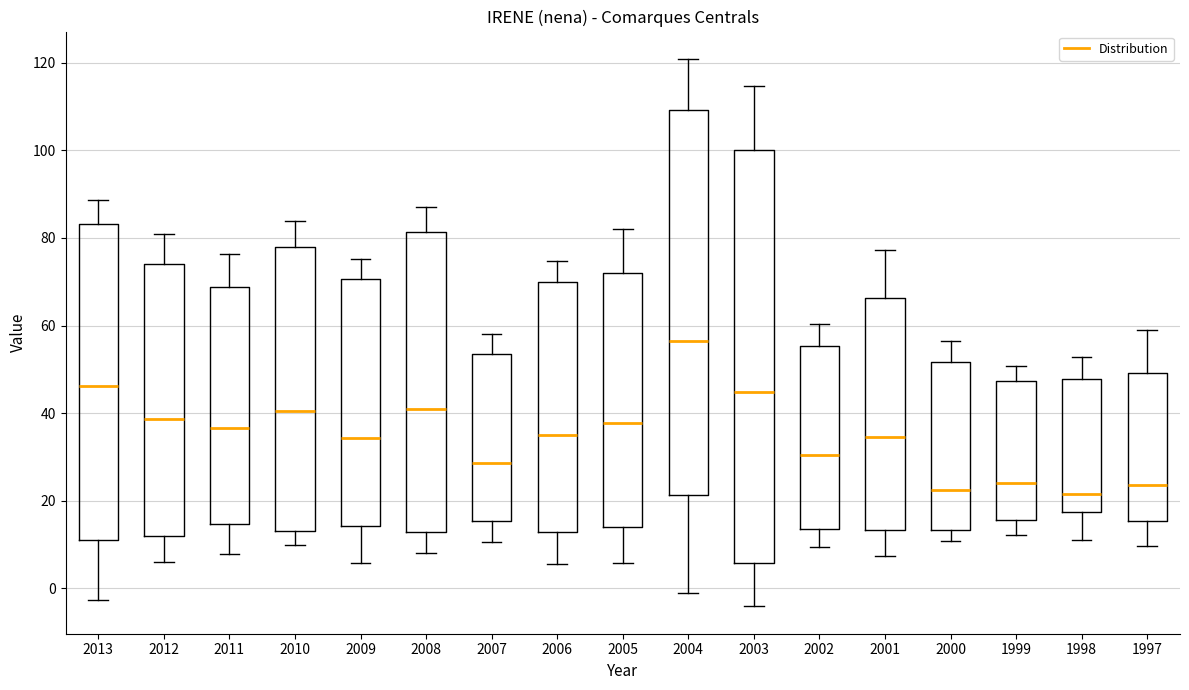

Which box has the highest median line?

2004